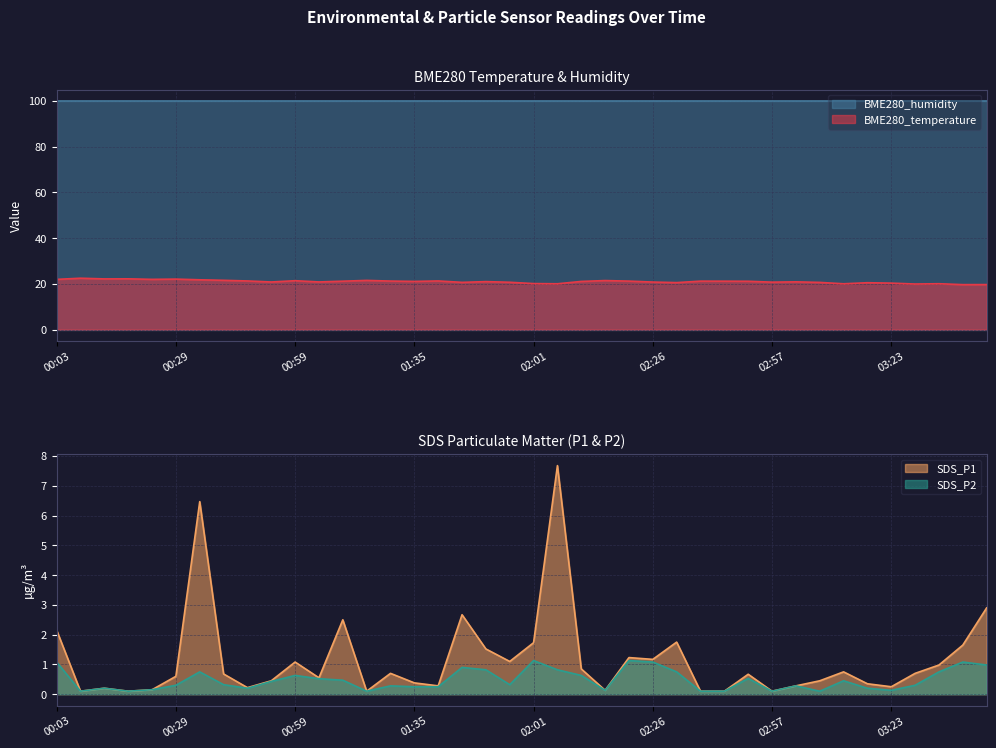

At which category is the sum across all series the highest?

00:34